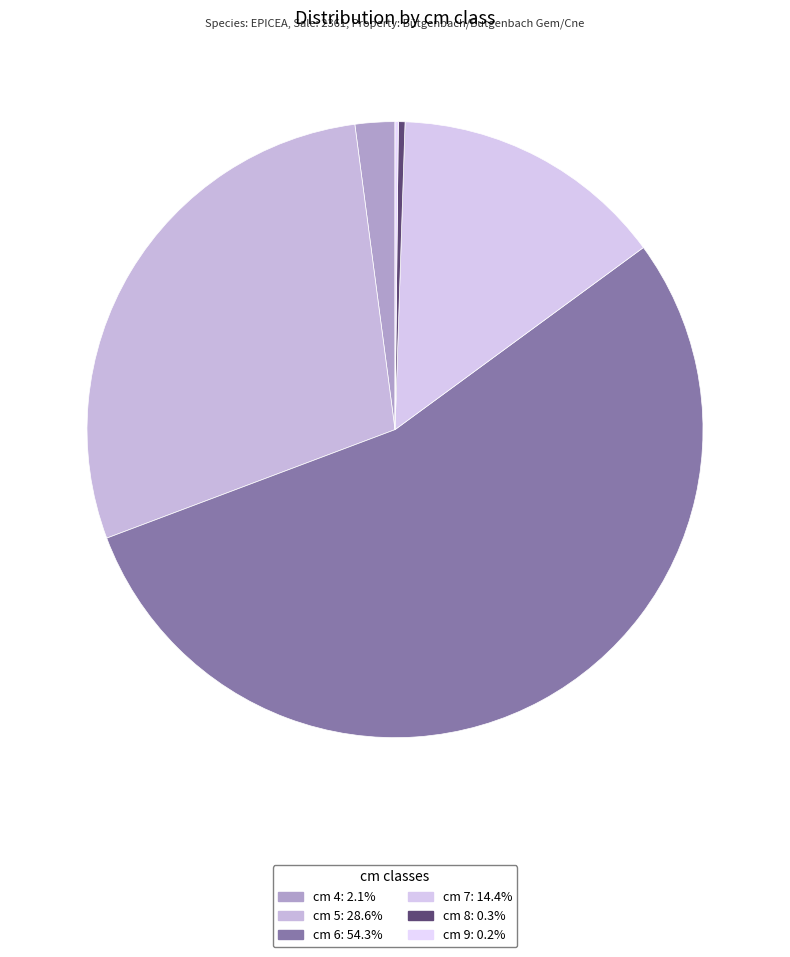

What is the smallest slice in the pie chart?

9